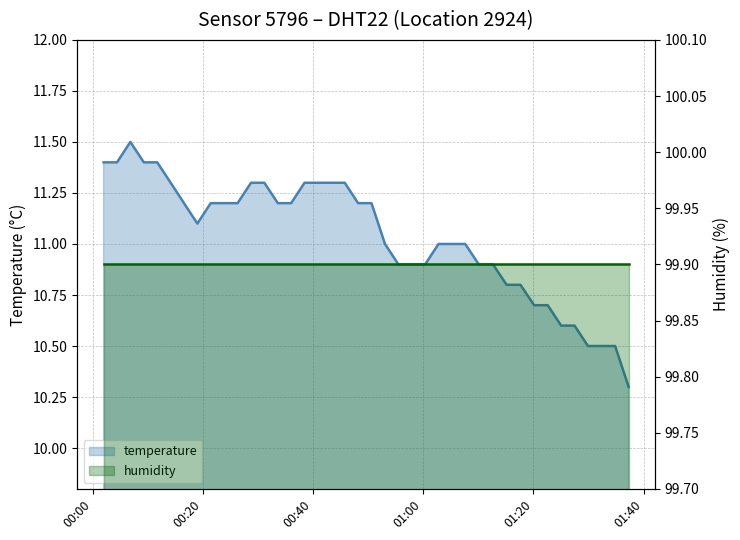

What is the sum of all values?

441.4